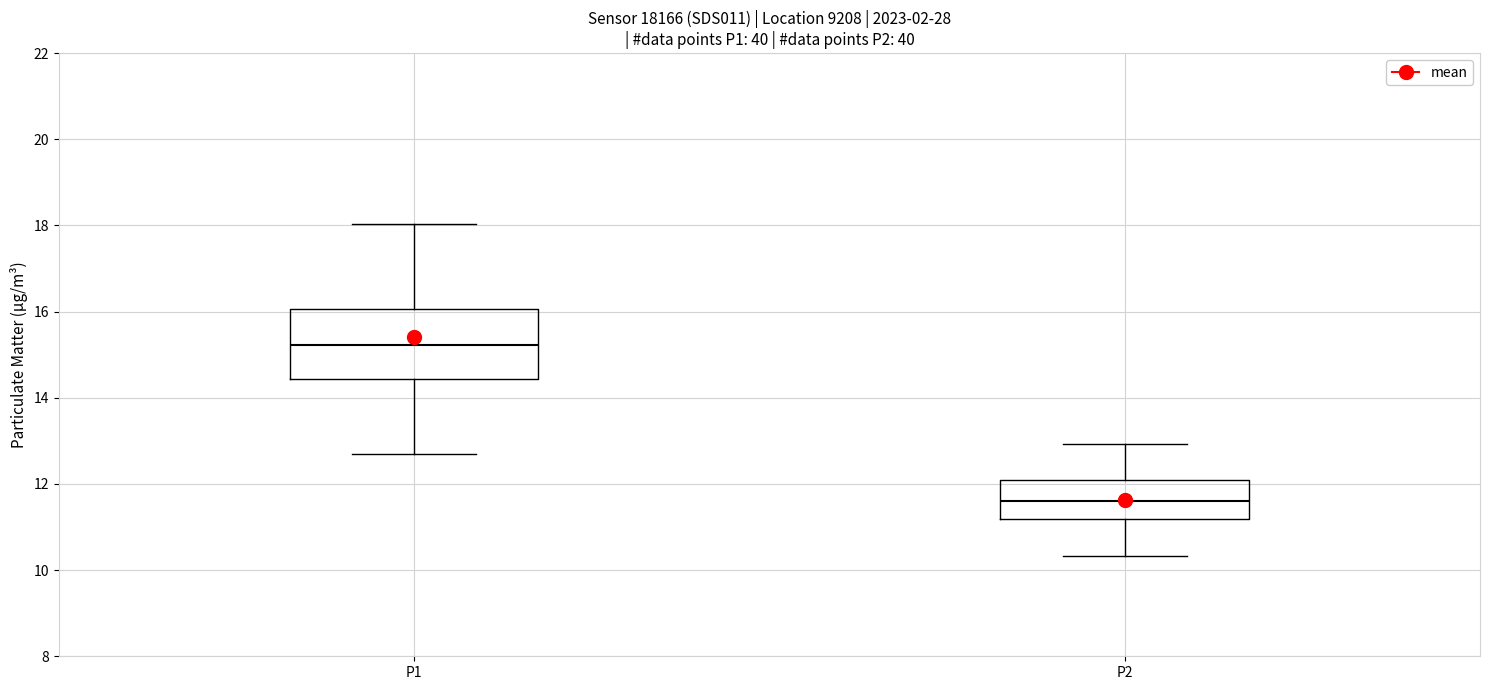

Where does the lower whisker of the box for P2 end on the y-axis? The values are not printed on the chart, so give them approximately, as read against the axis.

10.4